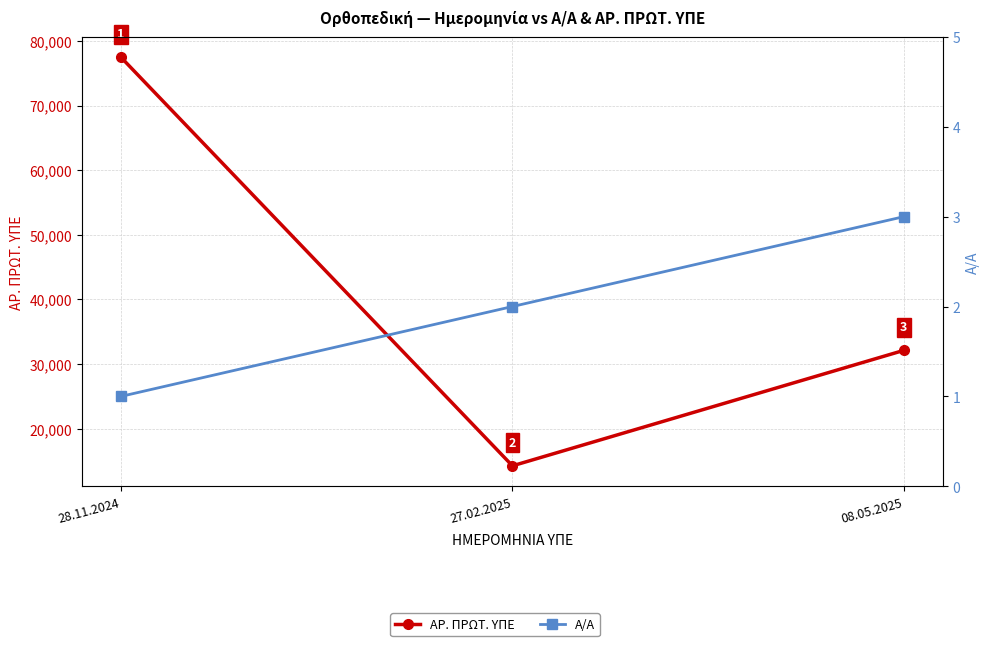

Rank the categories by Α/Α value from highest to lowest.

08.05.2025, 27.02.2025, 28.11.2024